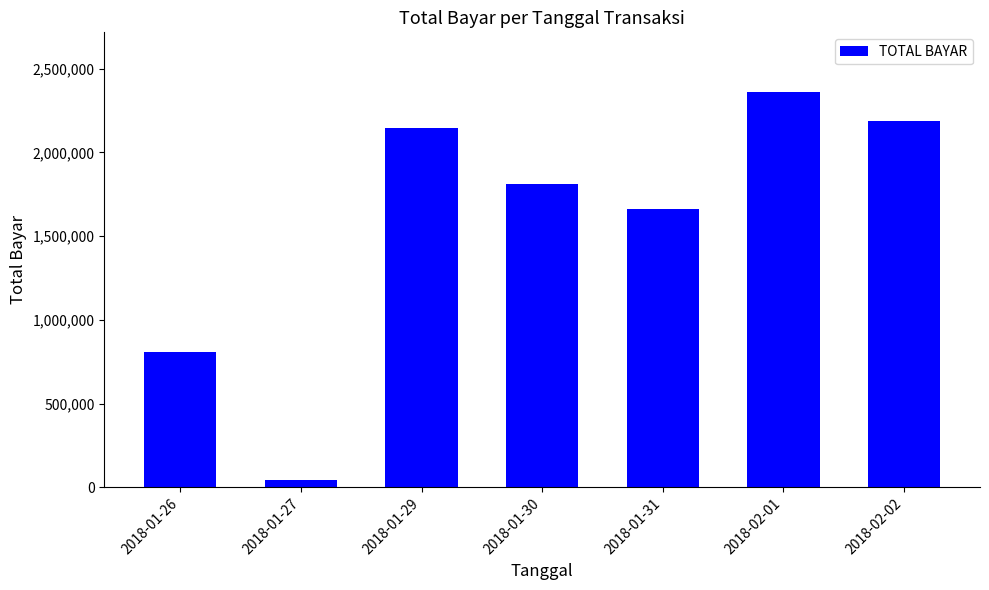

The chart shows a value of 2362325 at 2018-02-01. True or false?

True